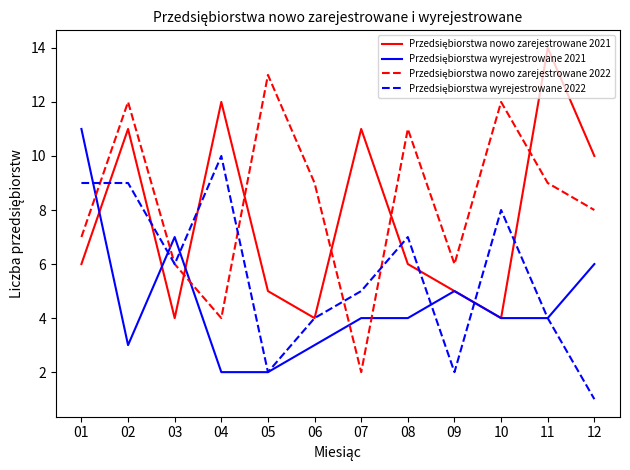

At which category does the chart reach its minimum across all series?

12